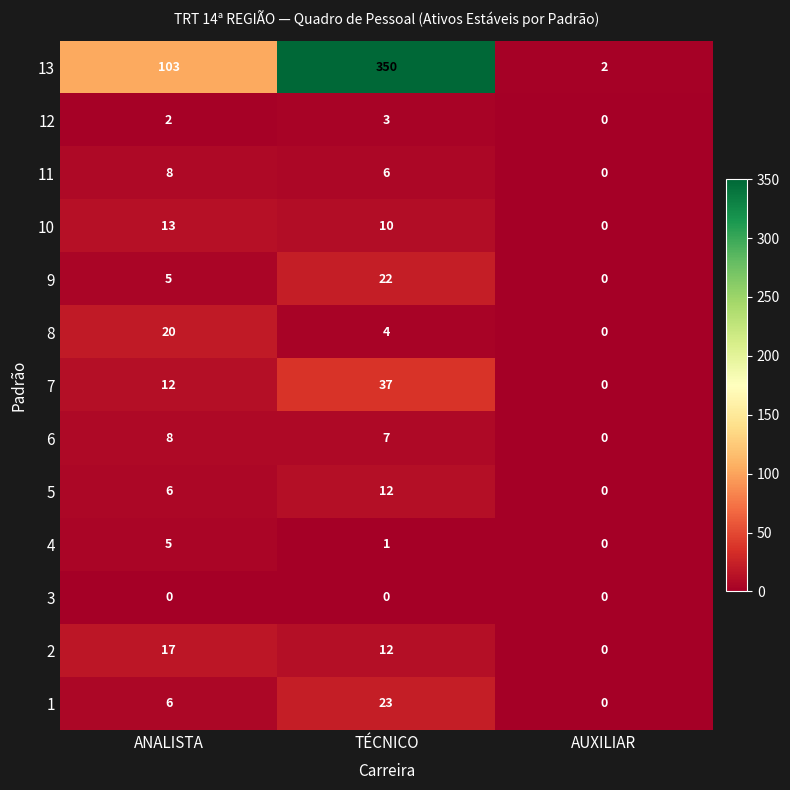

What is the greatest value displayed?

350